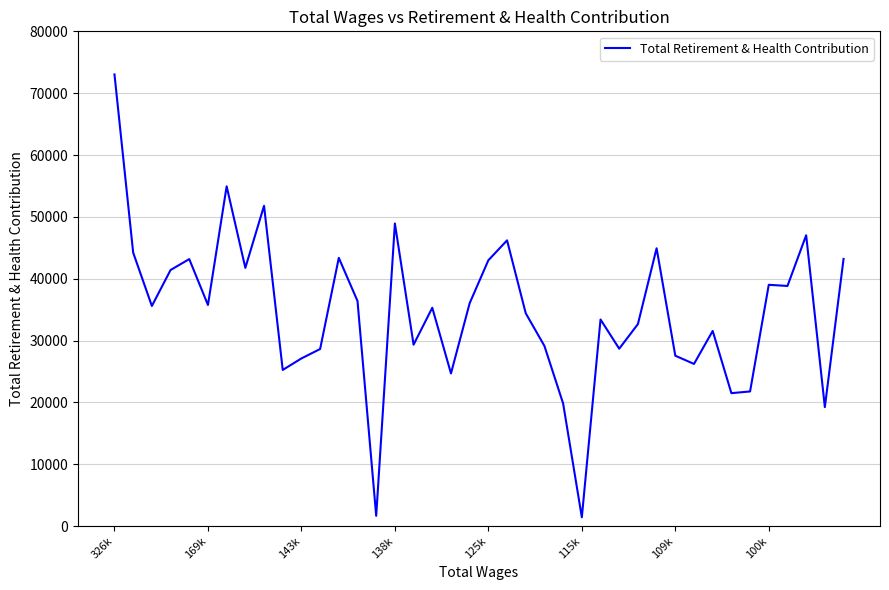

What is the difference between the second highest and minimum values?

53517